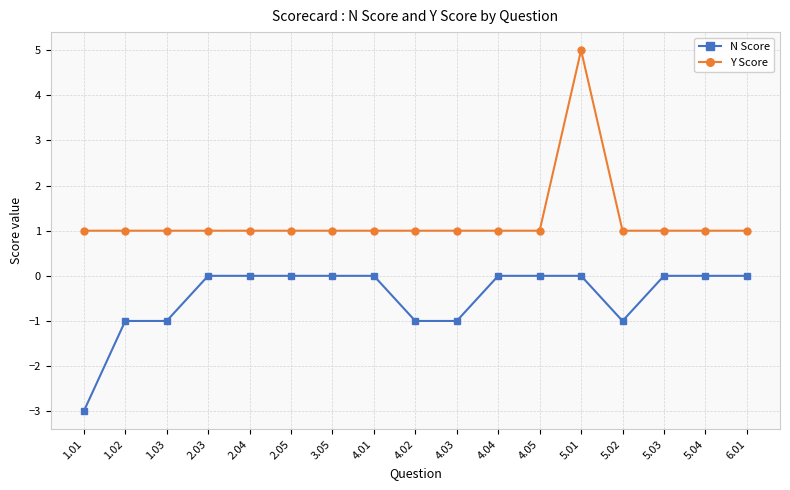

What is the lowest value of the N Score series?

-3